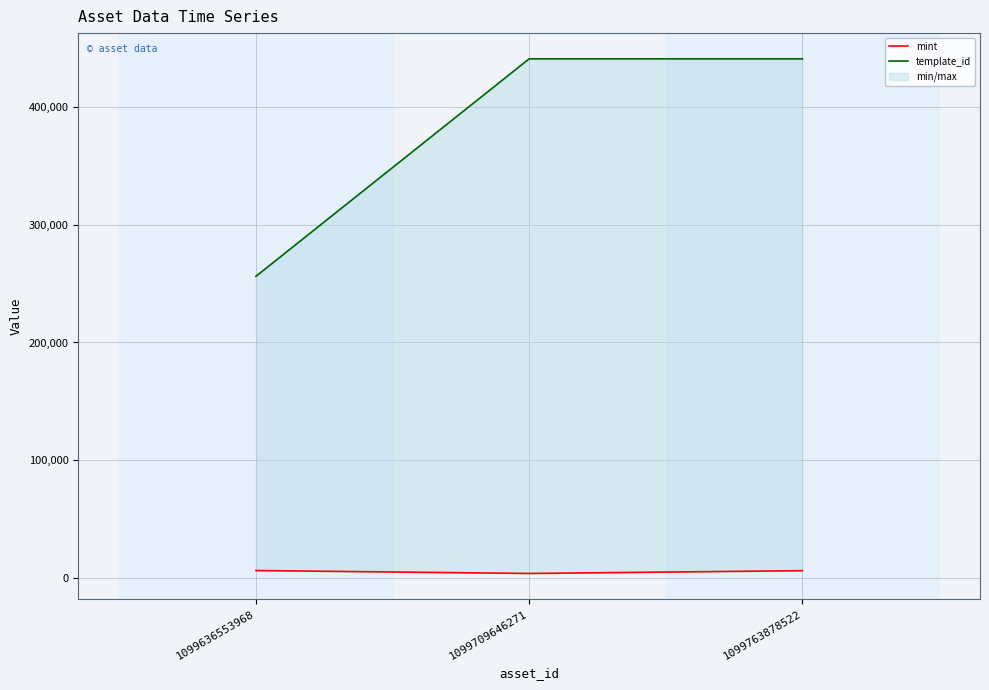

Is this an area chart (filled region under the line)?

No